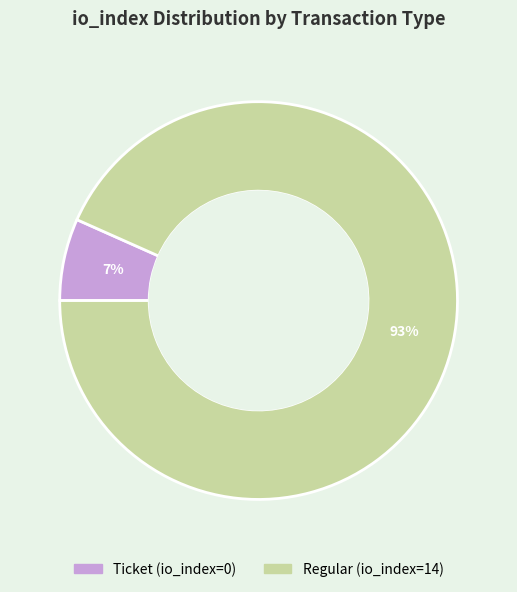

To the nearest percent, what is the average slice percentage?

50%